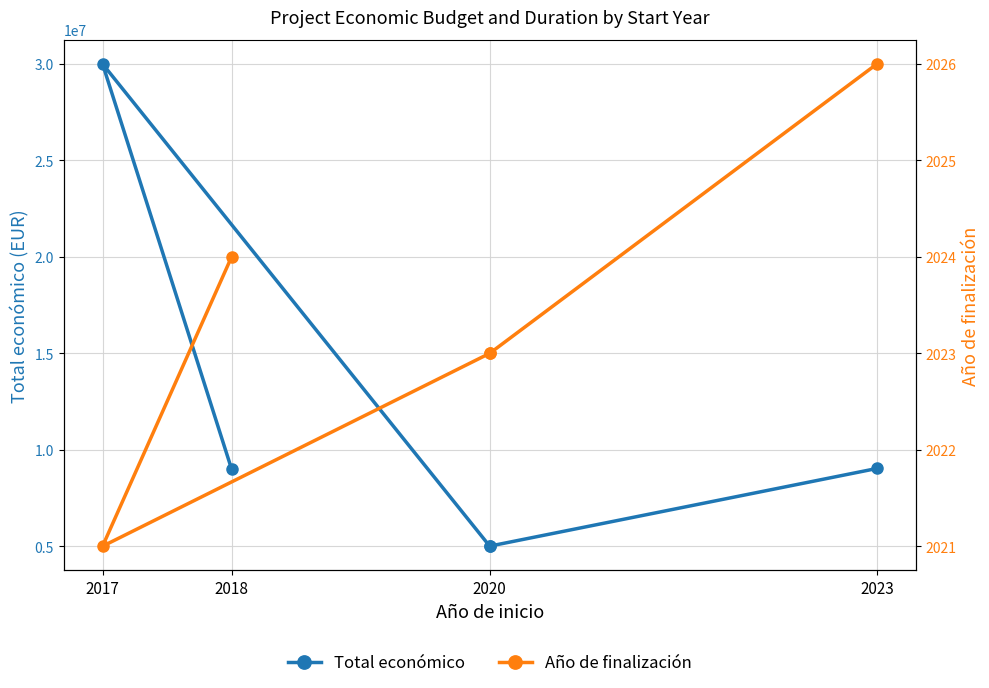

Does the chart have visible grid lines?

Yes